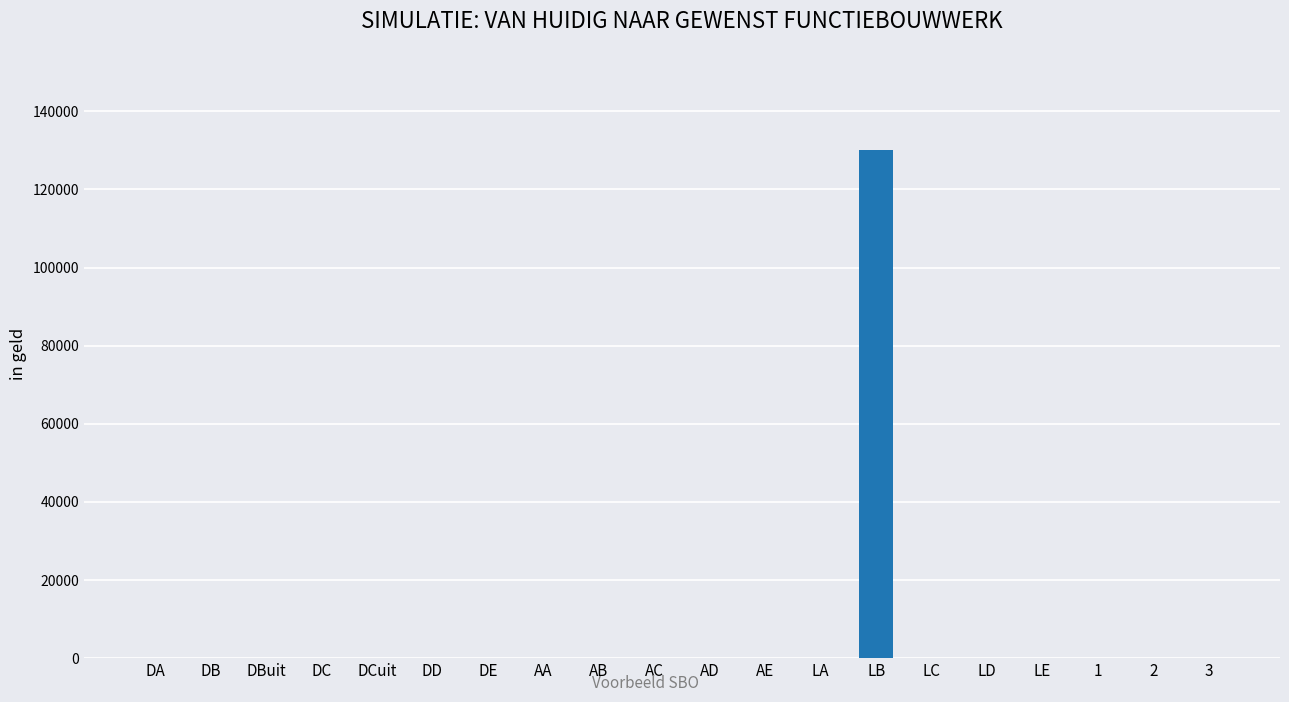

True or false: the data shows -56364 at DCuit.

False